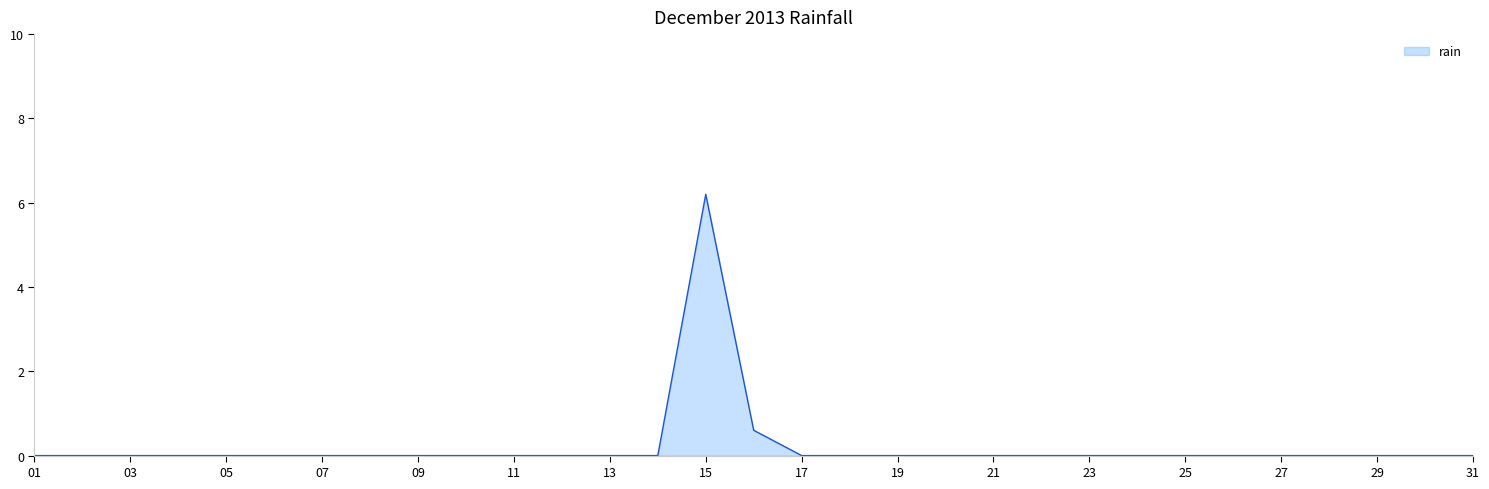

What is the difference between the maximum and minimum values?

6.2